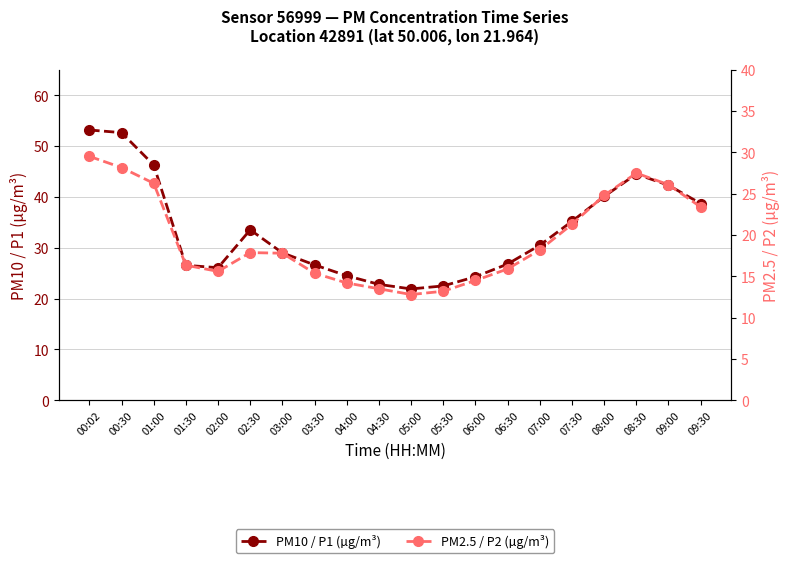

List the series in order of their overall mean, highest first.

PM10 / P1 (µg/m³), PM2.5 / P2 (µg/m³)